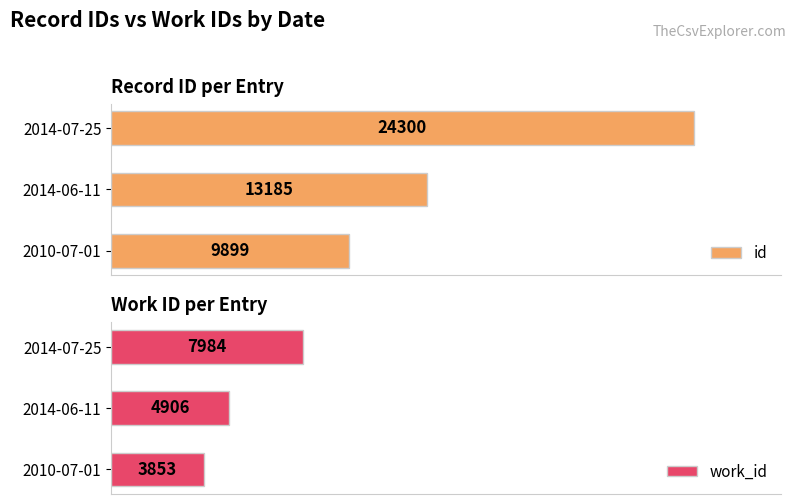

Which series has the largest total across all categories?

id